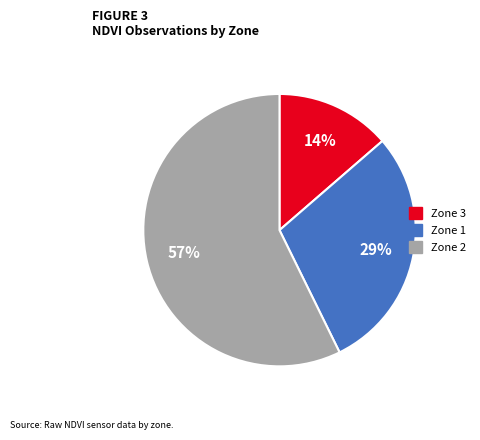

Is there a majority slice in this chart?

Yes